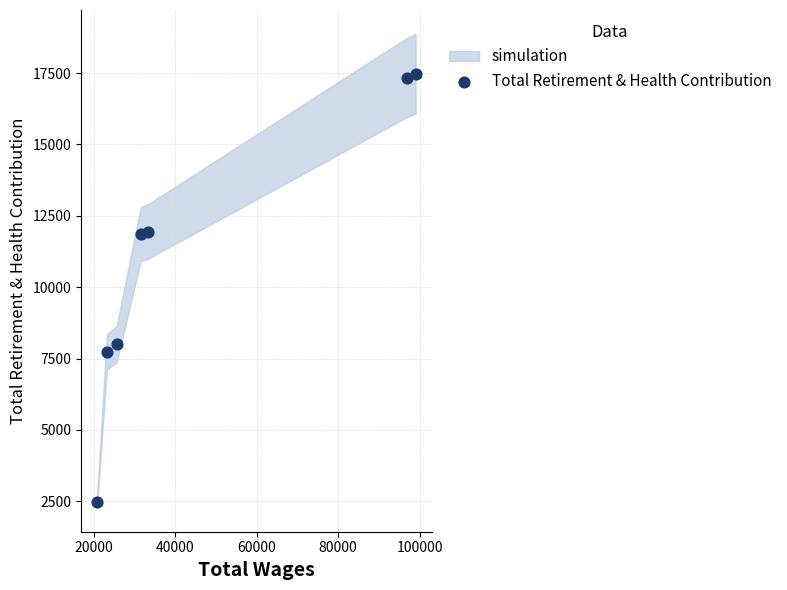

What is the range of Y values (max minus min)?

15015.6